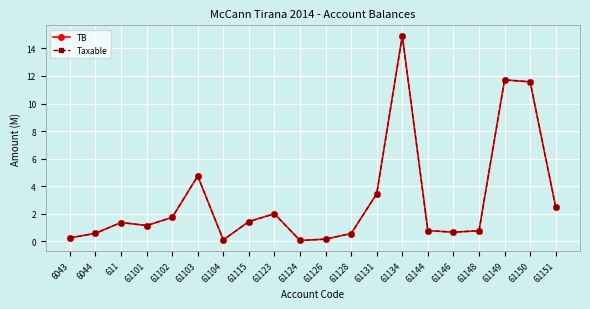

The value of TB at 61101 is 1.1. True or false?

True